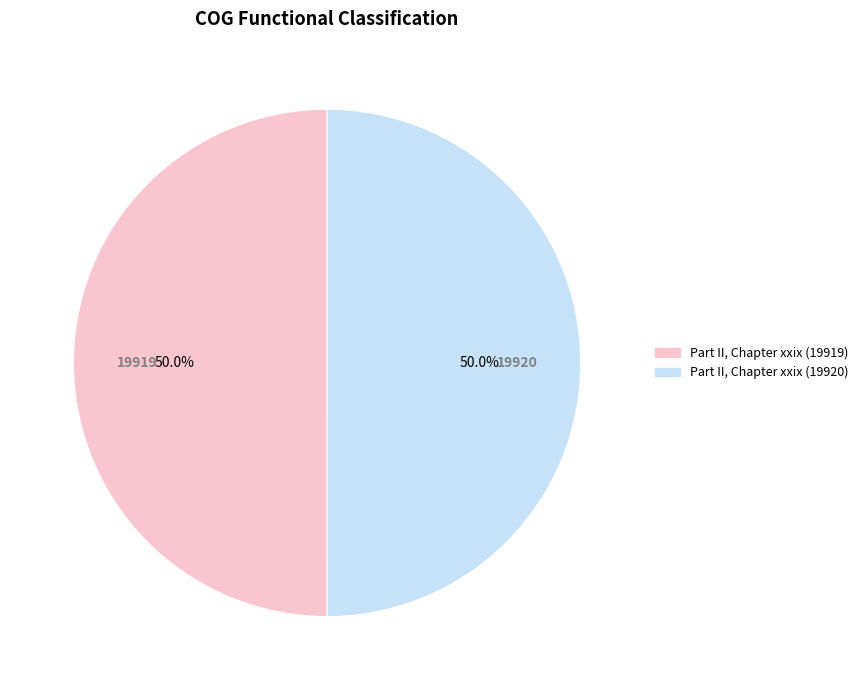

To the nearest percent, what portion does Part II, Chapter xxix (19919) represent?

50%